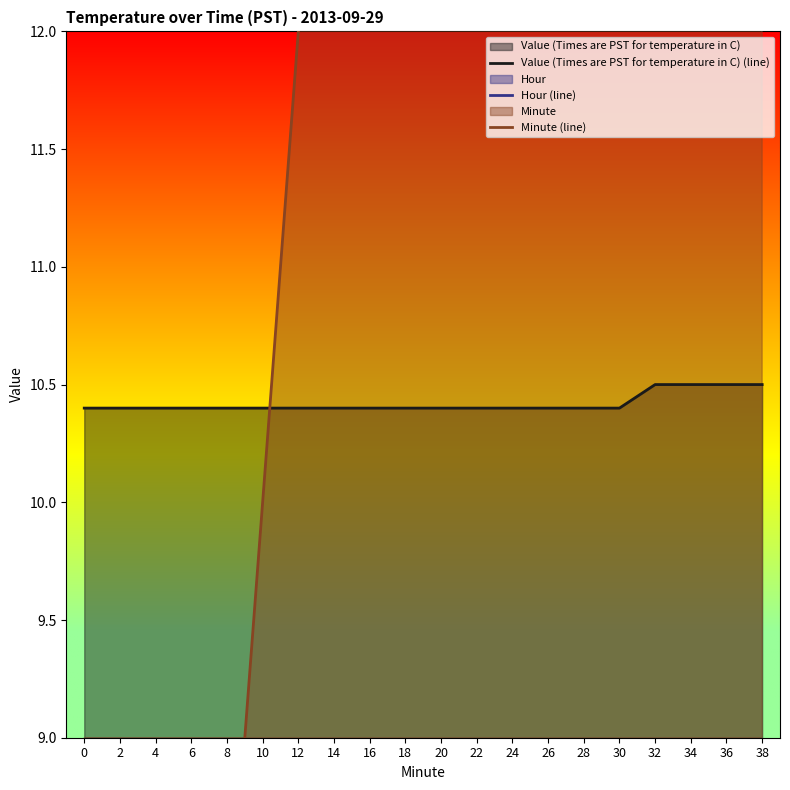

True or false: Hour (line) and Minute (line) intersect in this chart.

False